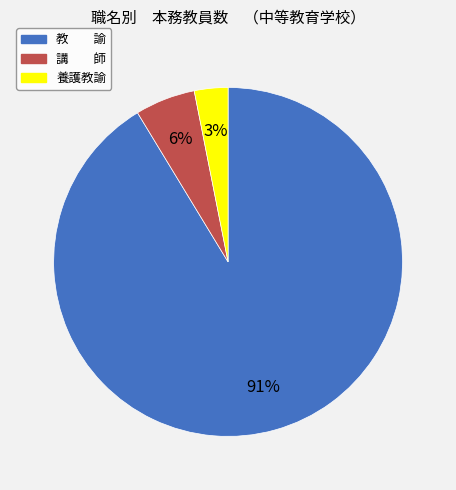

Do 養護教諭 and 講 師 together represent more than half of the pie?

No